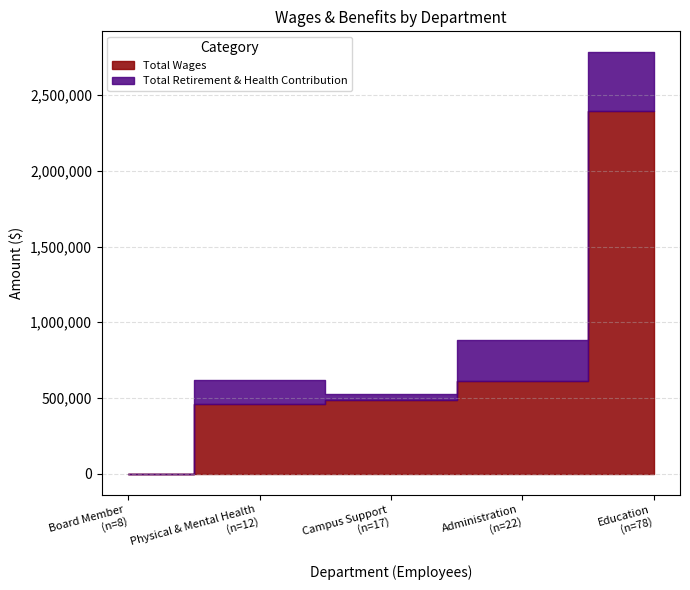

What is the maximum value shown in the chart?

2395619